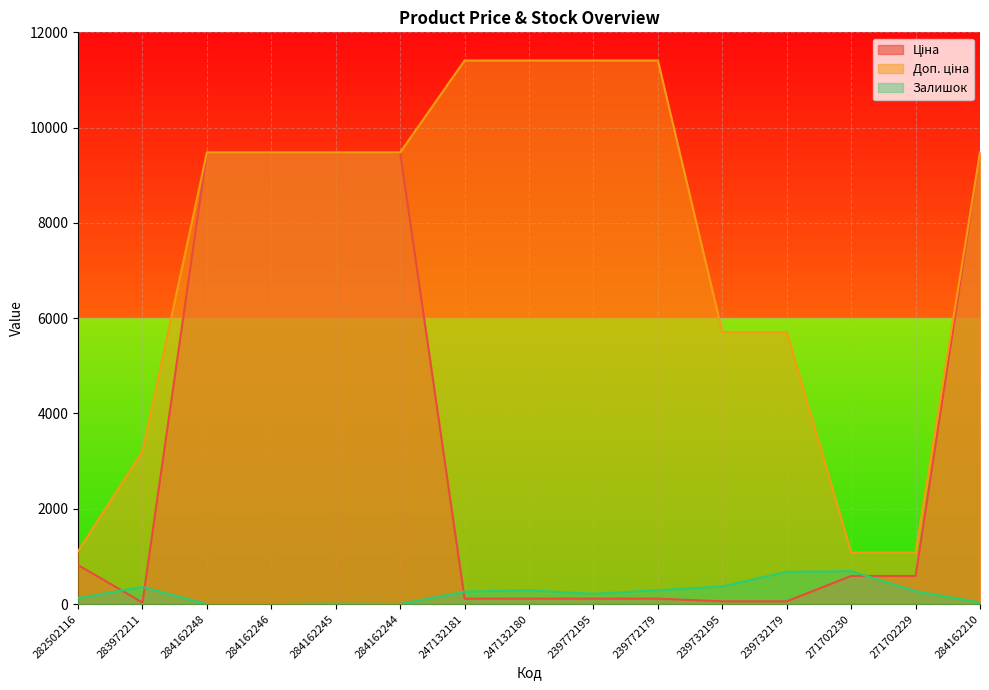

True or false: Доп. ціна and Ціна cross at least once.

False